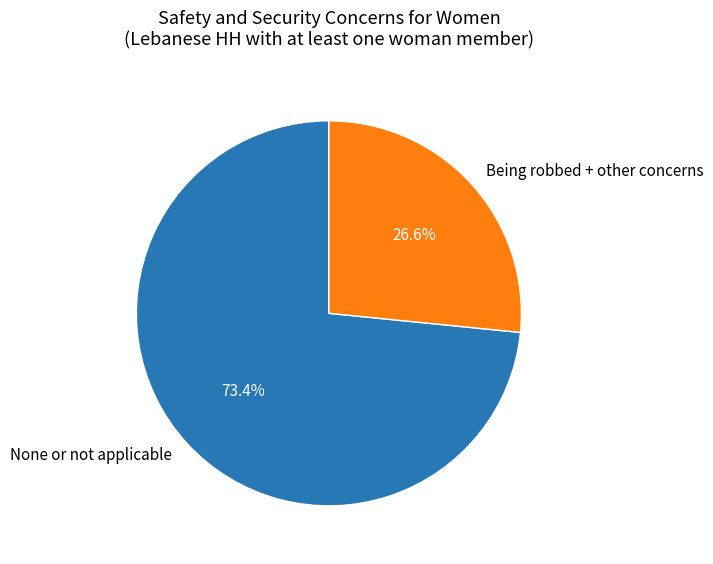

Which category has the biggest portion of the pie?

None or not applicable